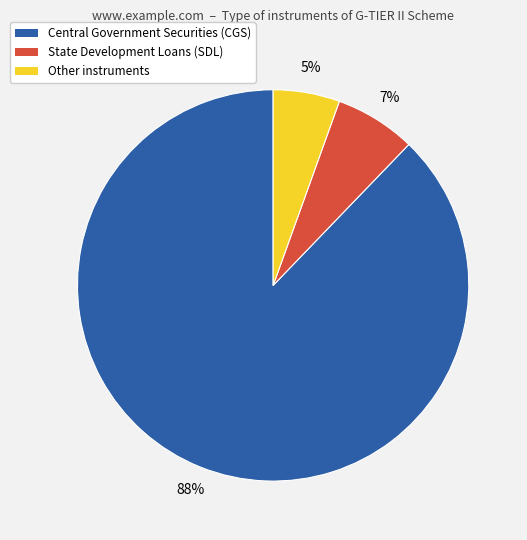

To the nearest percent, what is the average slice percentage?

33%